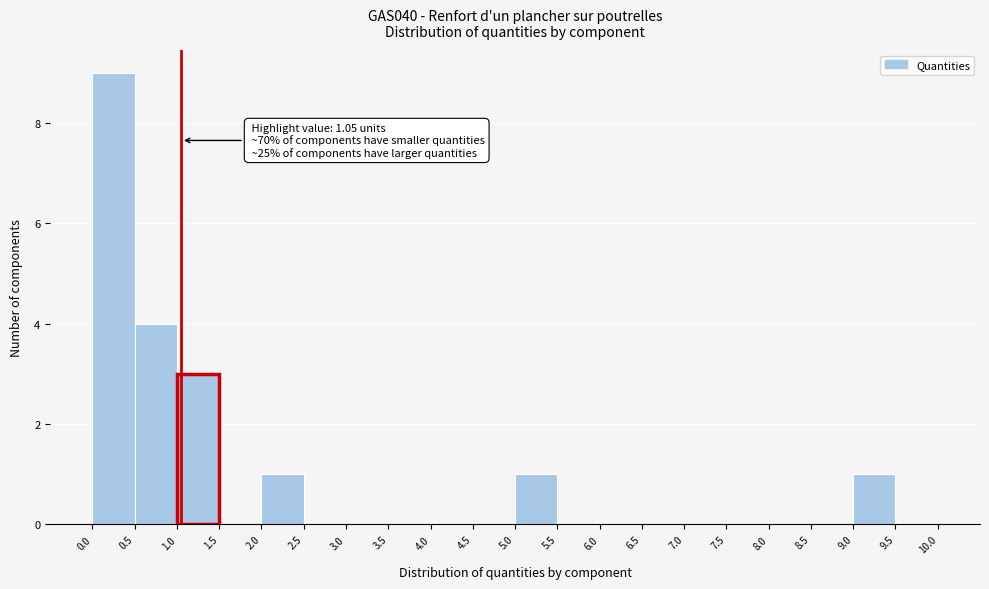

Over which range of the x-axis is the bar tallest?

0.0 to 0.5